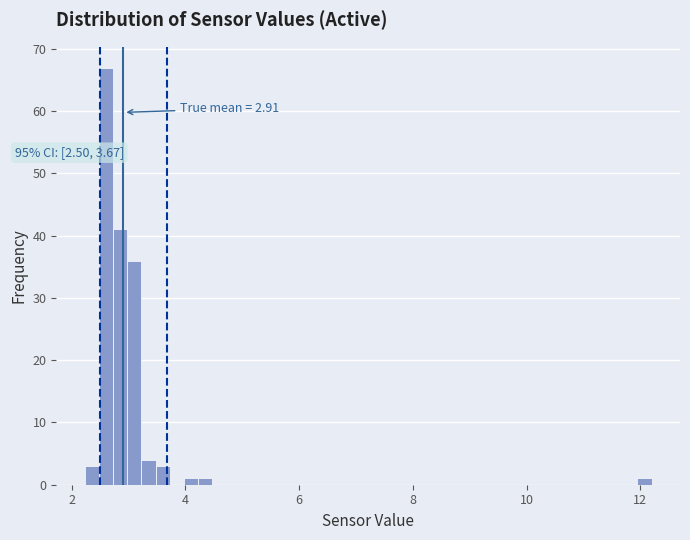

Read against the x-axis, roughly where is the centre of the tallest bar?

2.6